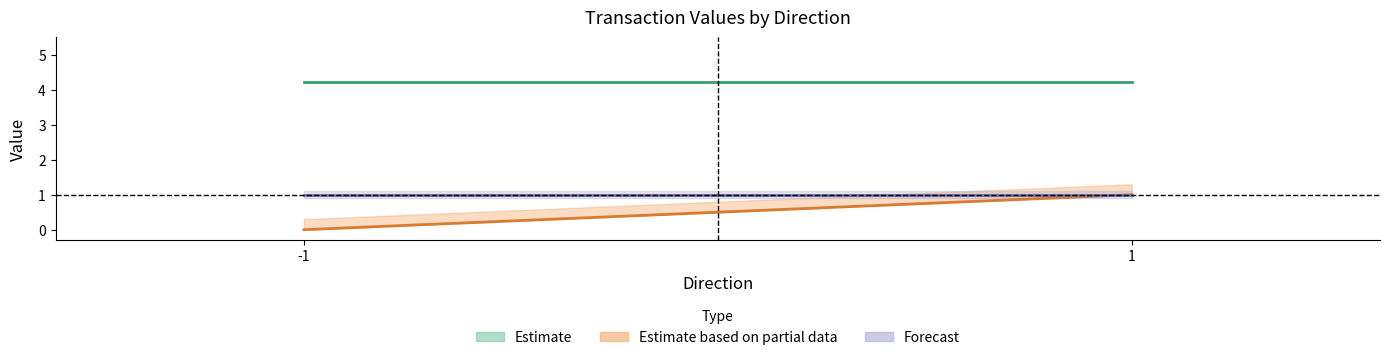

What is the highest value of the value series?

4.2